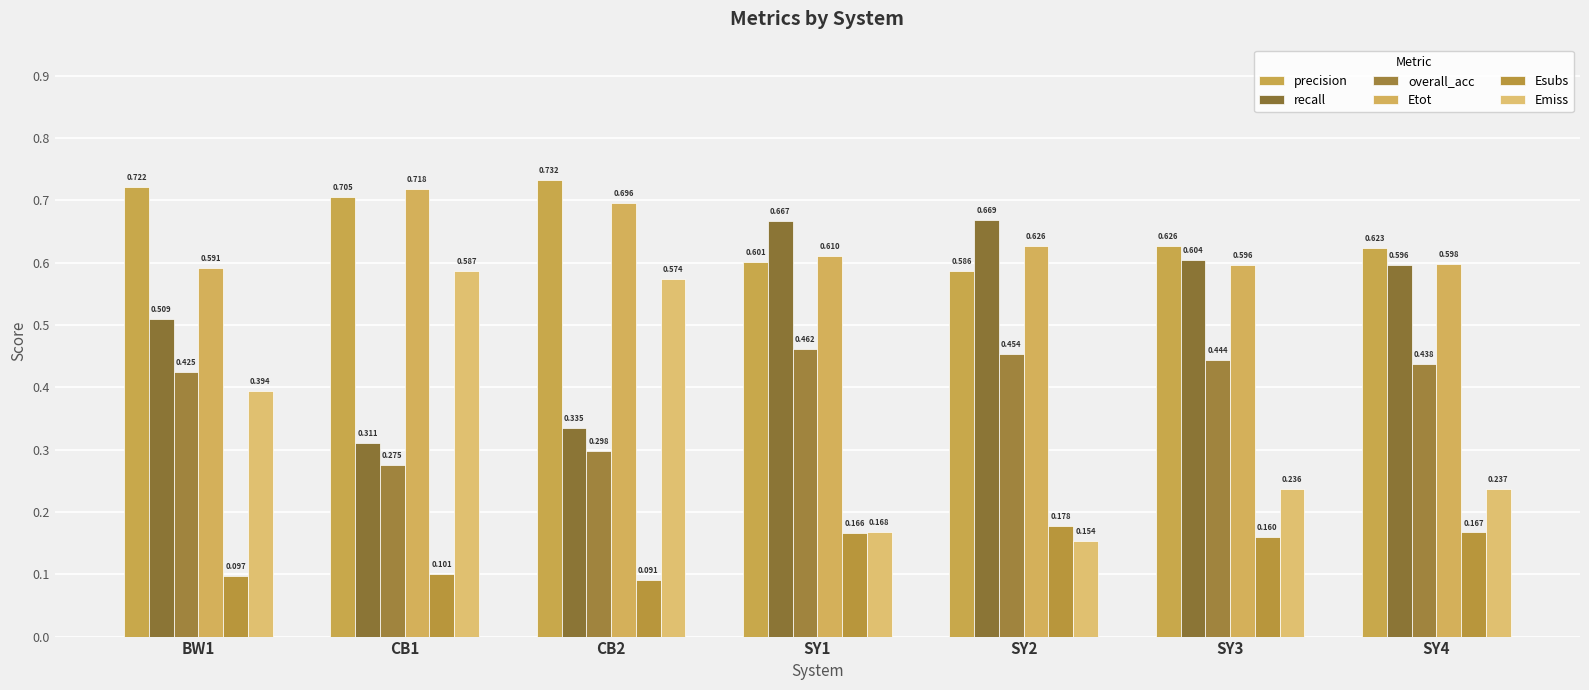

Between SY1 and SY3, which series saw the biggest shift?

Emiss